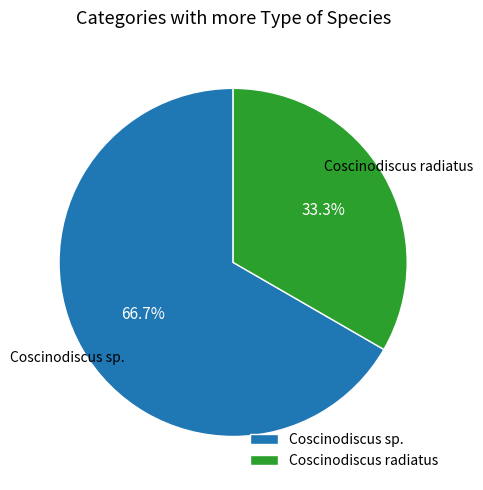

Do Coscinodiscus radiatus and Coscinodiscus sp. together represent more than half of the pie?

Yes